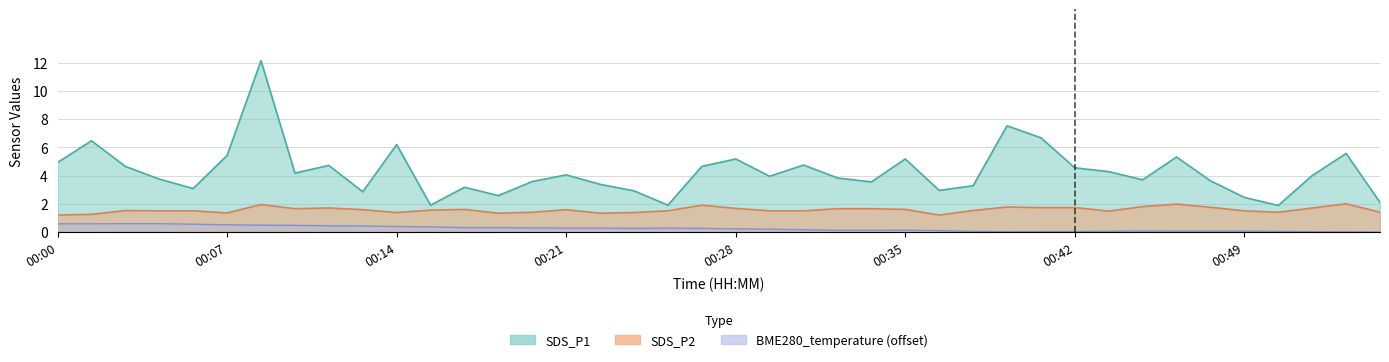

The SDS_P2 series shows 1.5 at 00:29. True or false?

True